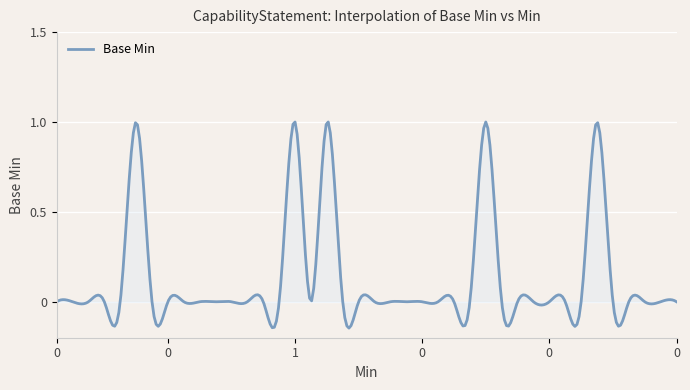

What is the difference between the maximum and minimum values?

1.1